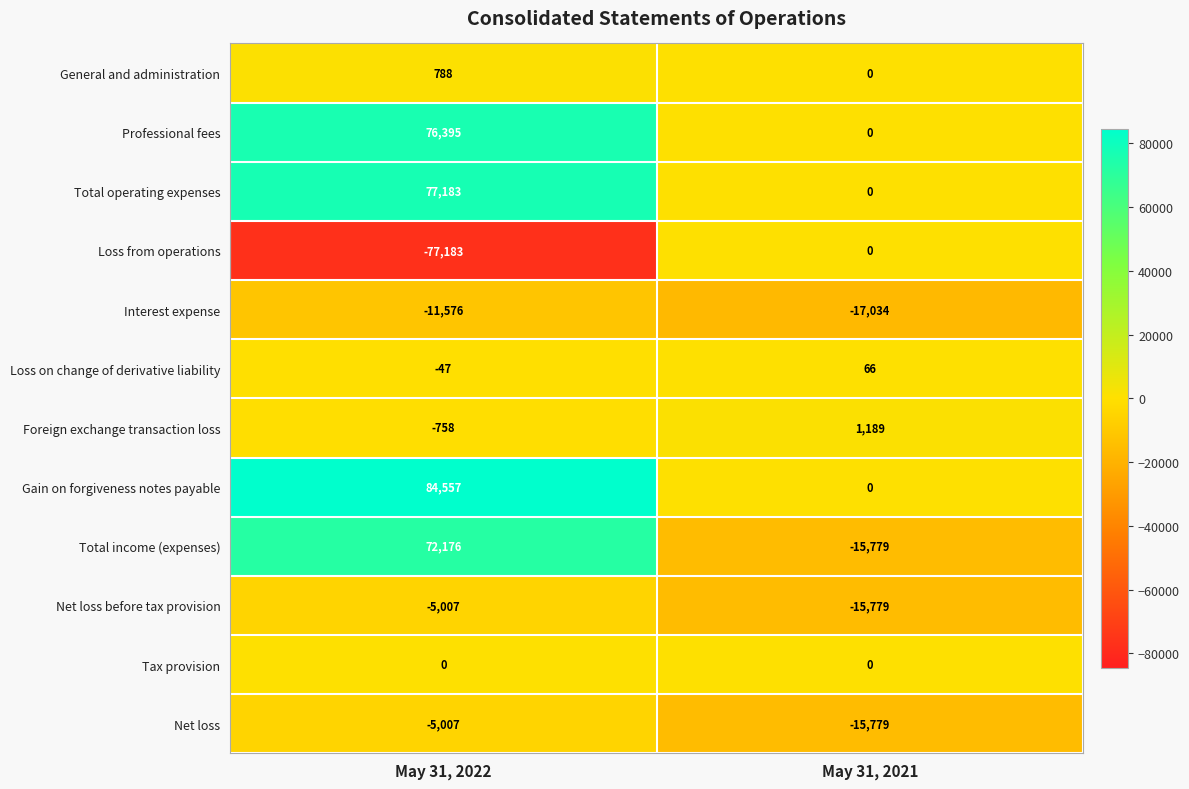

What is the total value across all series at May 31, 2021?

-63116